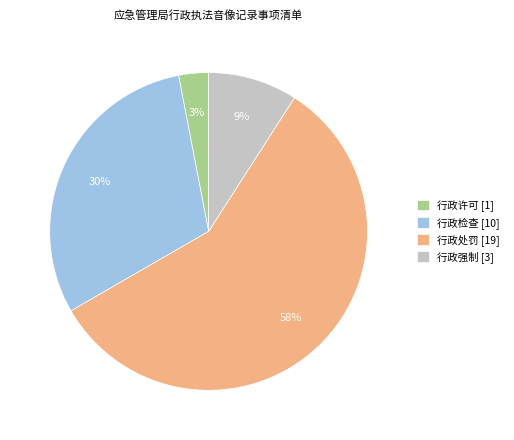

True or false: 行政许可 accounts for 11% of the total.

False